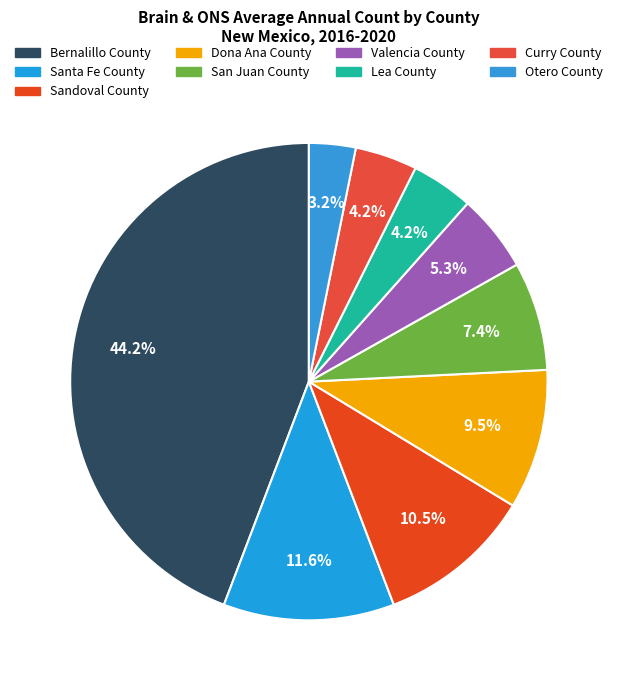

Is there a majority slice in this chart?

No